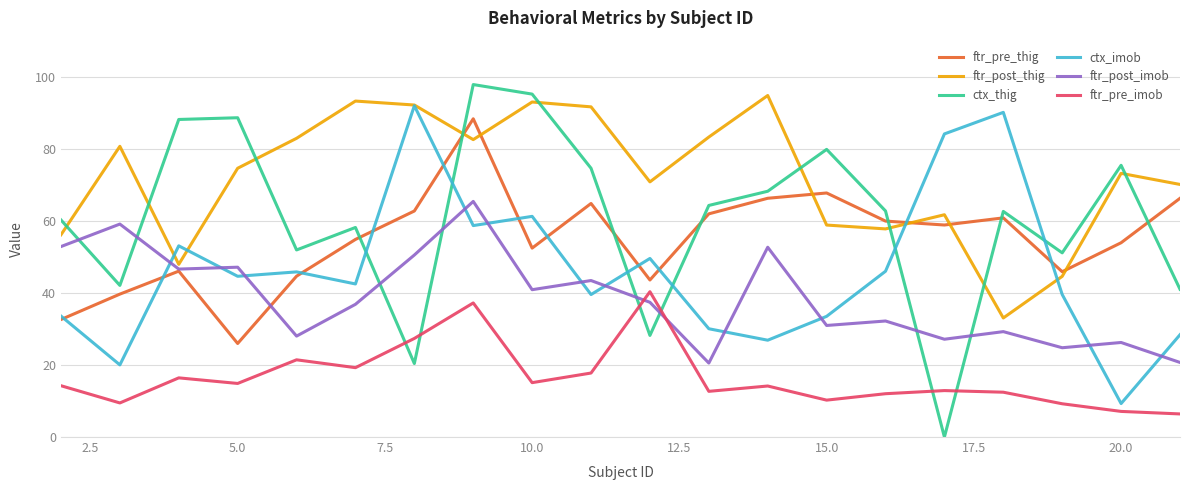

True or false: ftr_pre_imob and ftr_post_imob intersect in this chart.

True